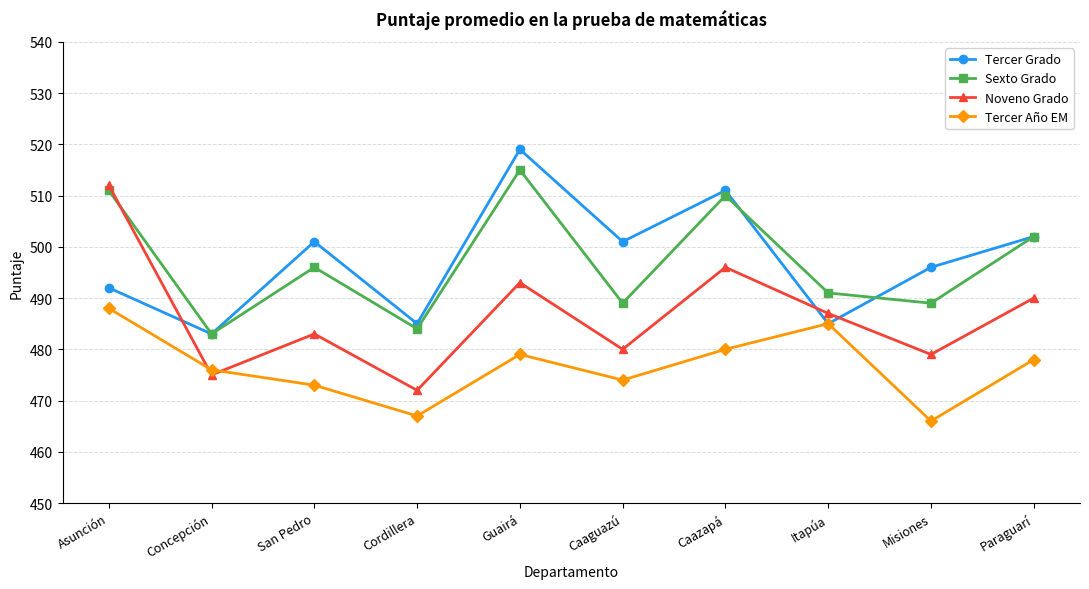

How many series are shown in this chart?

4